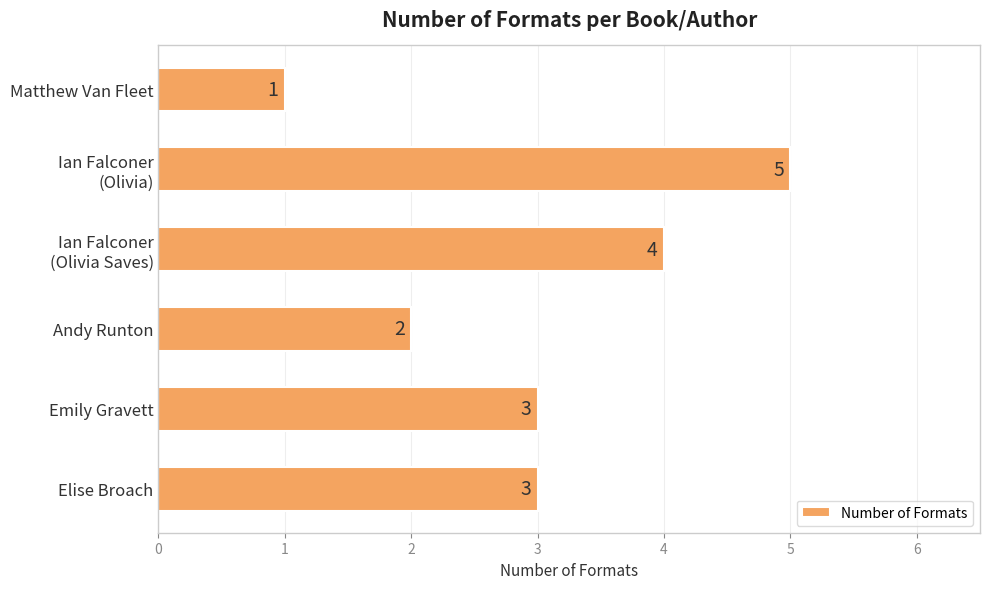

True or false: the data shows 1 at Emily Gravett.

False